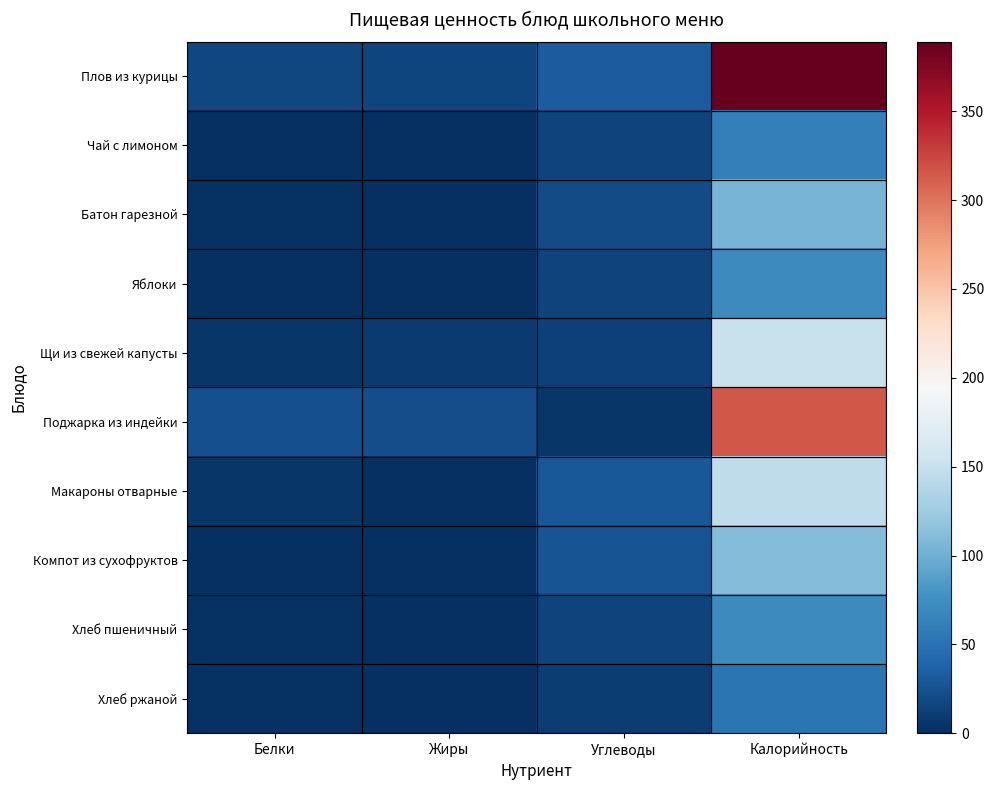

Which category has the lowest value across all series?

Жиры